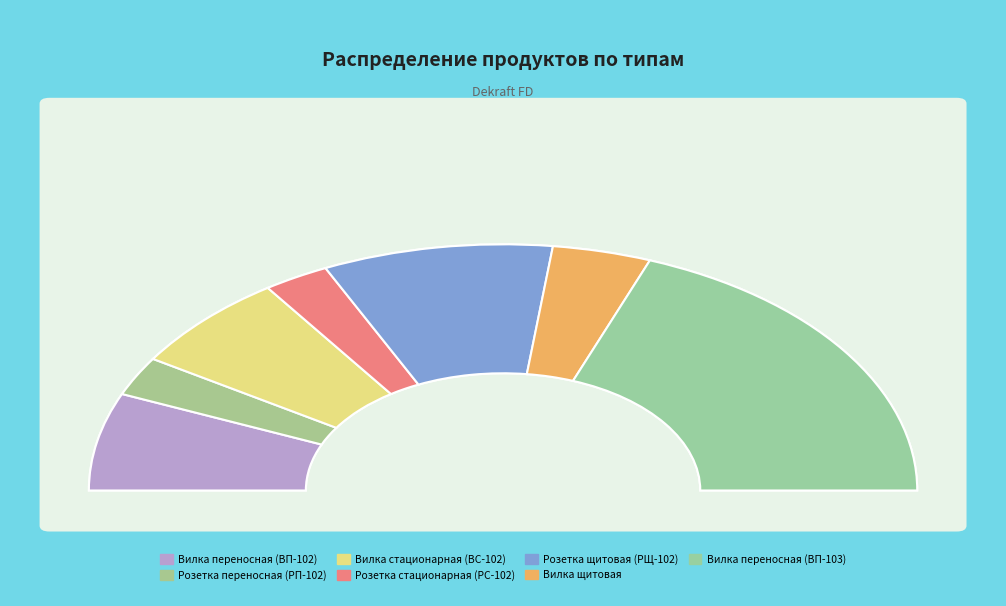

To the nearest percent, what percentage of the pie is Вилка стационарная (ВС-102)?

13%